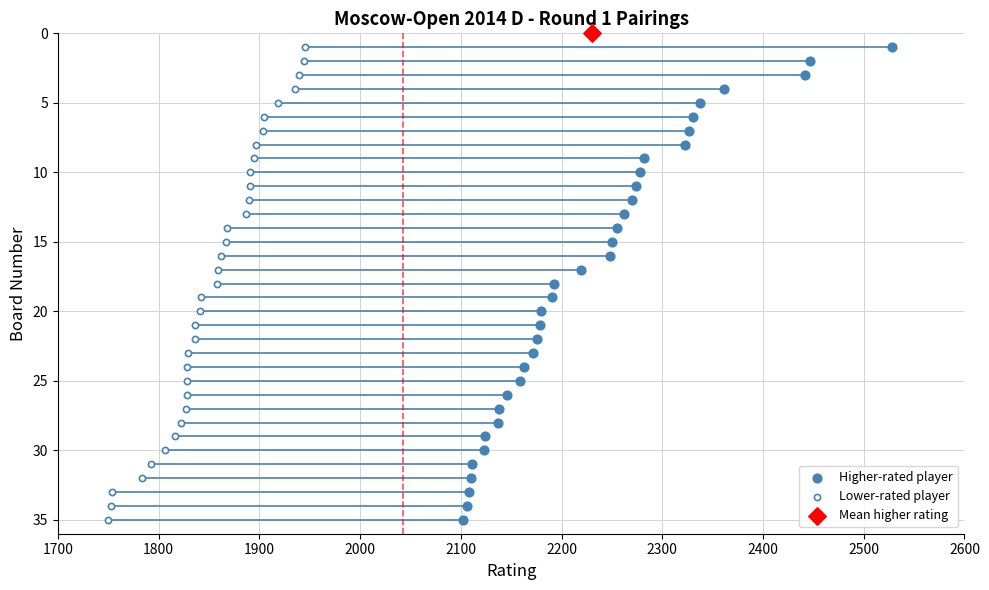

Which series contains the lowest Y value?

Mean higher rating